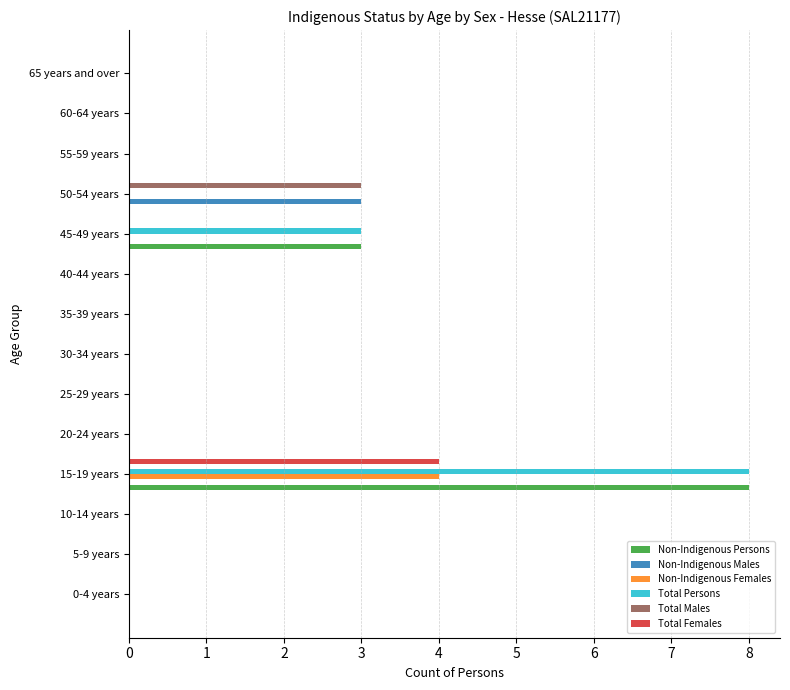

True or false: Total Males has a value of 2 at 55-59 years.

False